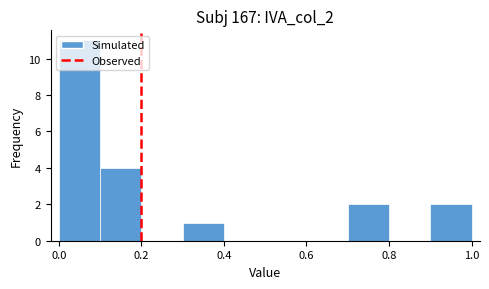

How tall is the bar that spans 0.7 to 0.8 on the x-axis? The values are not printed on the chart, so give them approximately, as read against the axis.

2